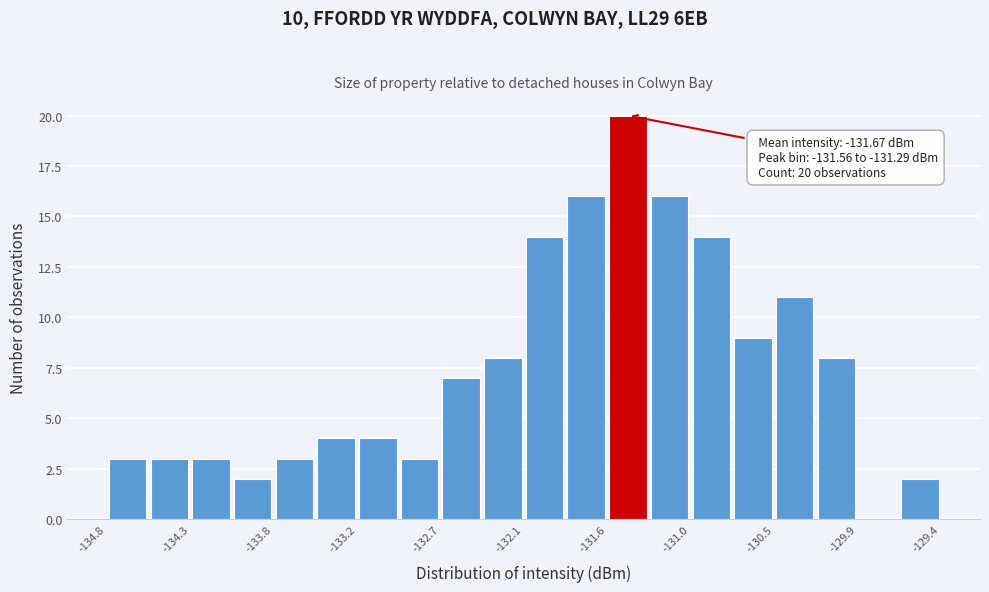

Around what value on the x-axis is the tallest bar? Give the approximate position of its centre, as read against the axis.

-131.4